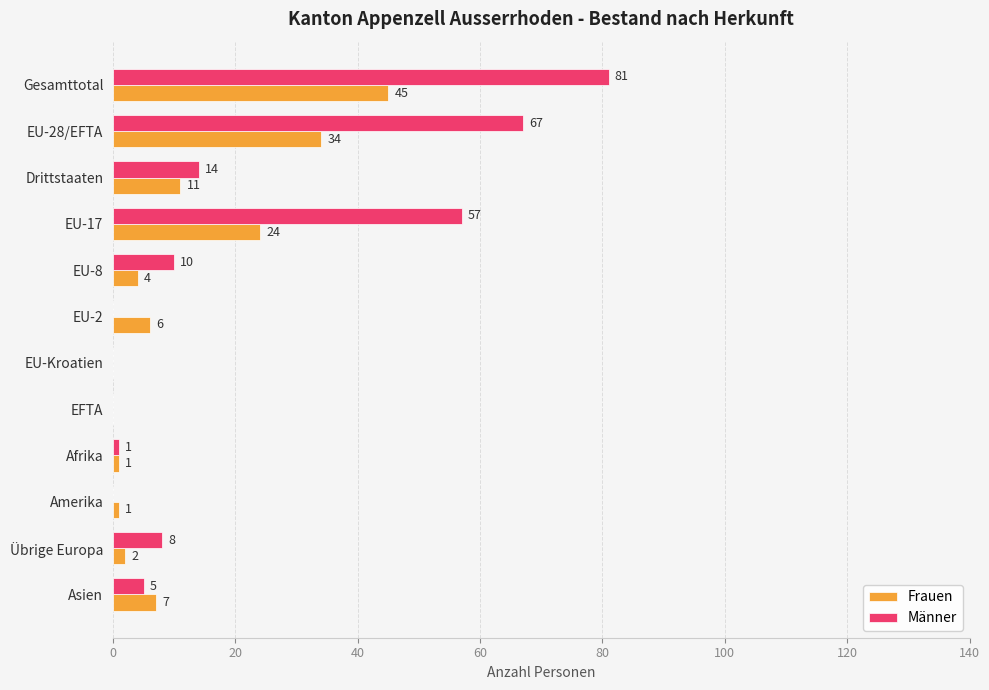

The Frauen series shows 21 at EFTA. True or false?

False